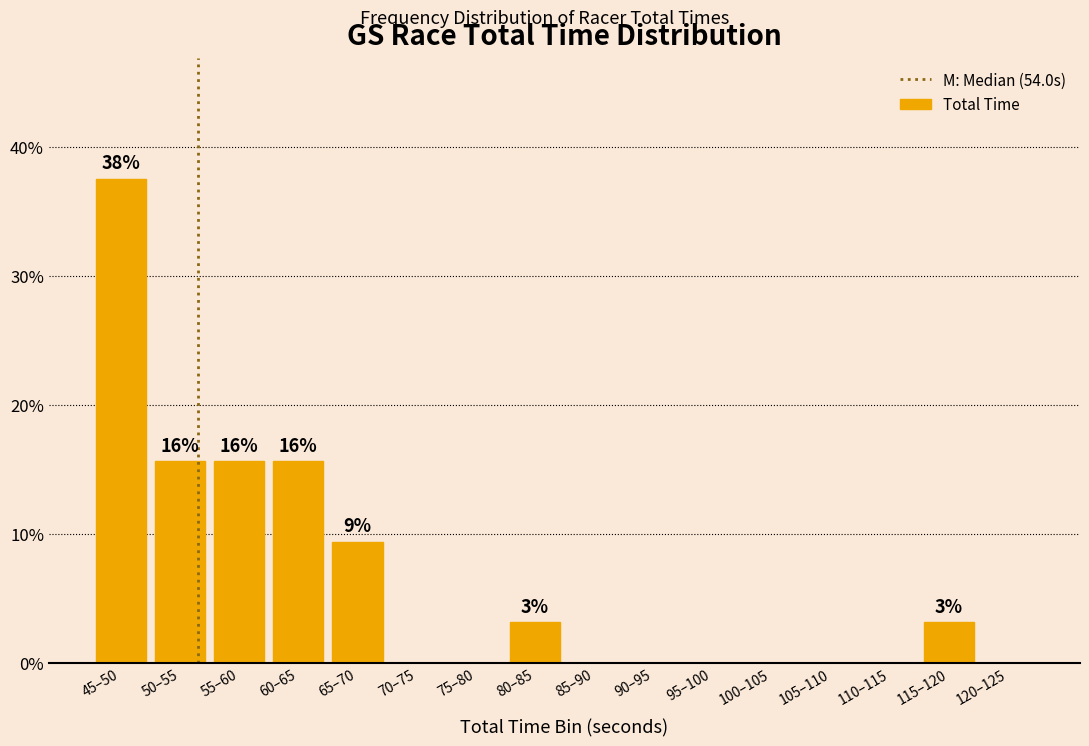

Reading left to right, what are all the values shown in this chart?

45–50=37.5	50–55=15.6	55–60=15.6	60–65=15.6	65–70=9.4	70–75=0.0	75–80=0.0	80–85=3.1	85–90=0.0	90–95=0.0	95–100=0.0	100–105=0.0	105–110=0.0	110–115=0.0	115–120=3.1	120–125=0.0